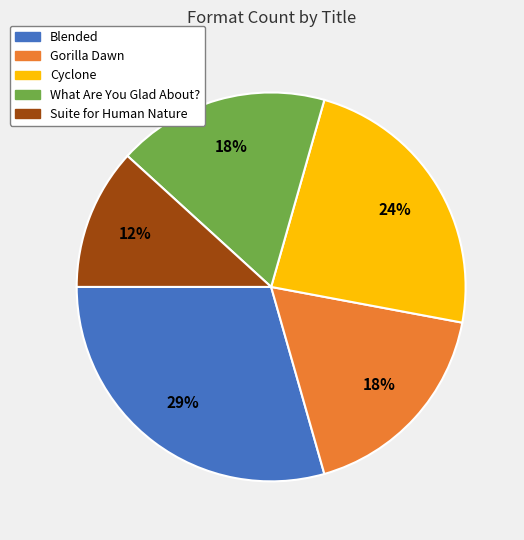

What percentage is the Gorilla Dawn slice, to the nearest percent?

18%